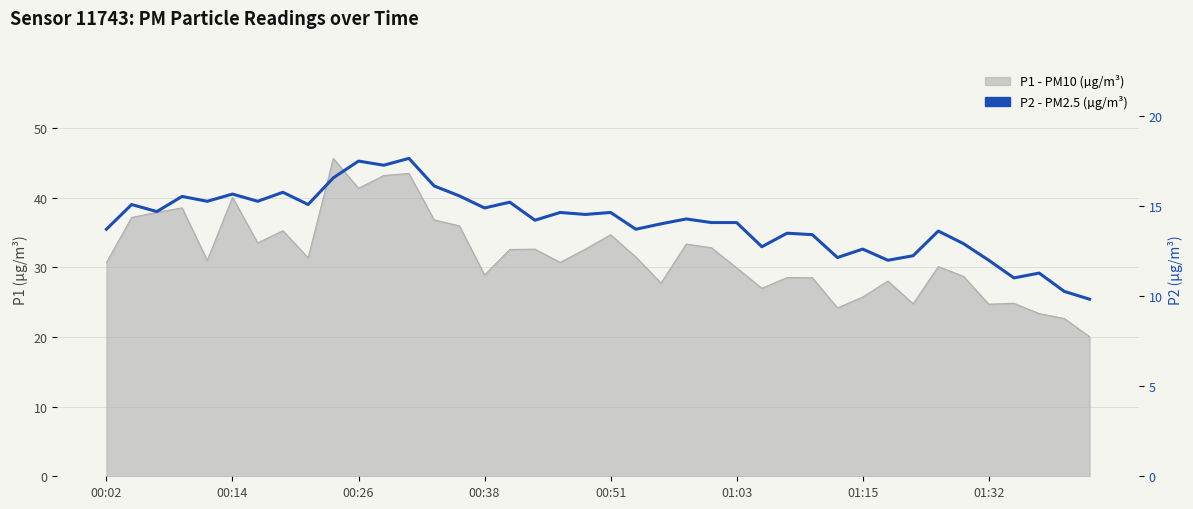

What is the minimum value shown in the chart?

9.8